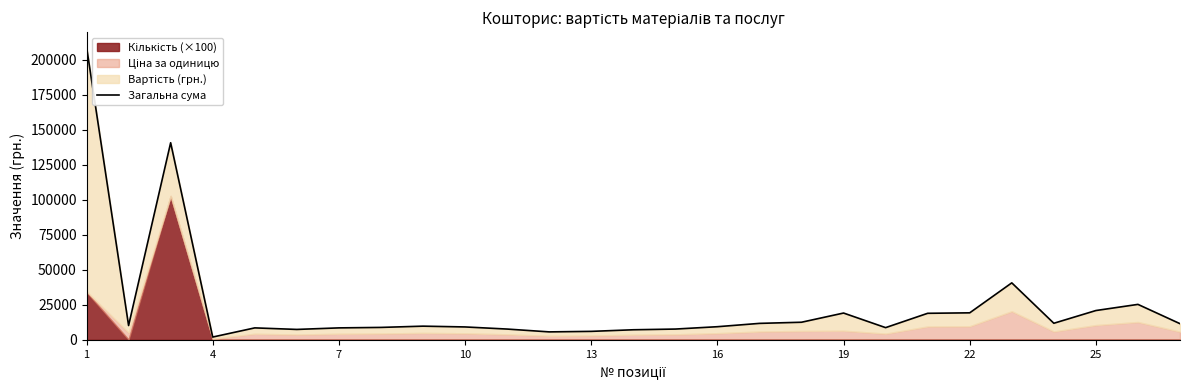

Which category has the highest value across all series?

1